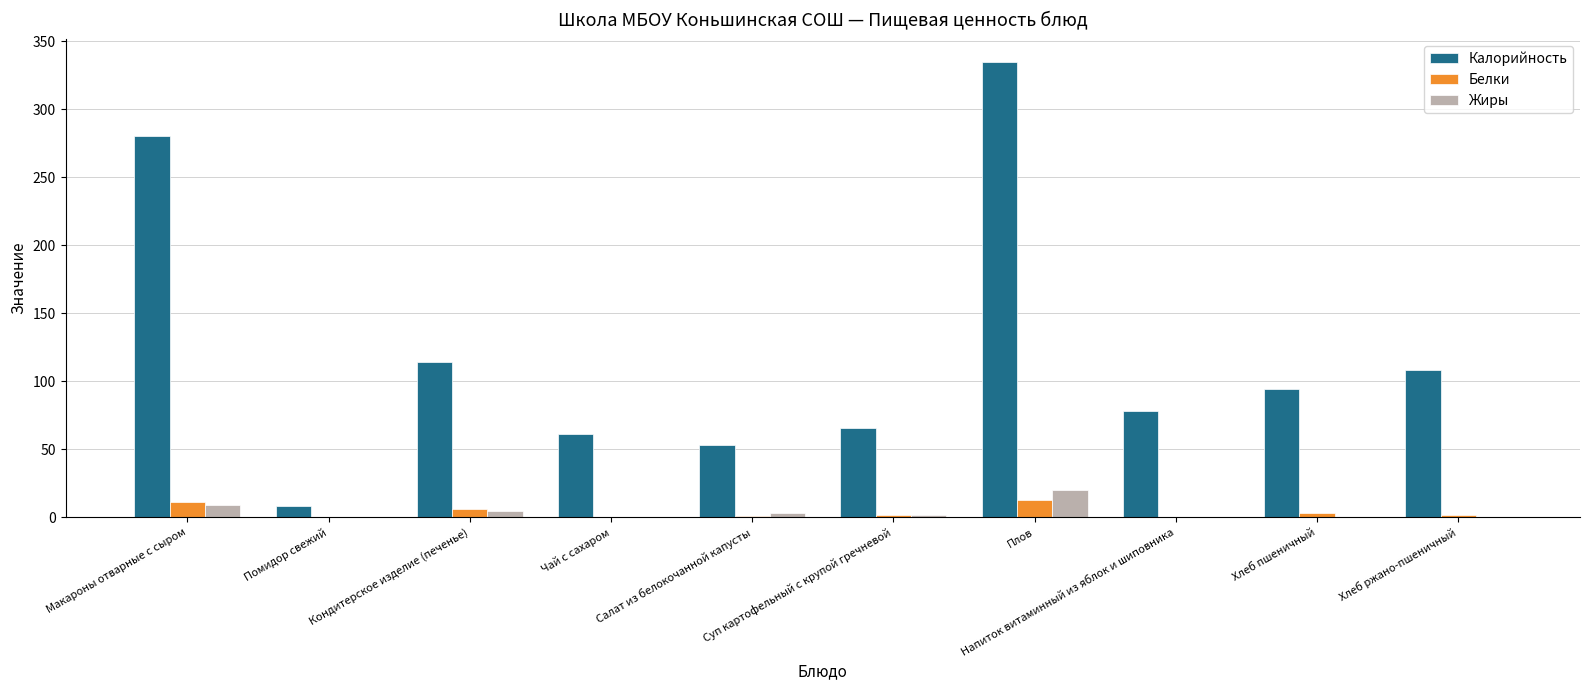

Where is Калорийность nearest to the value 171?

Кондитерское изделие (печенье)